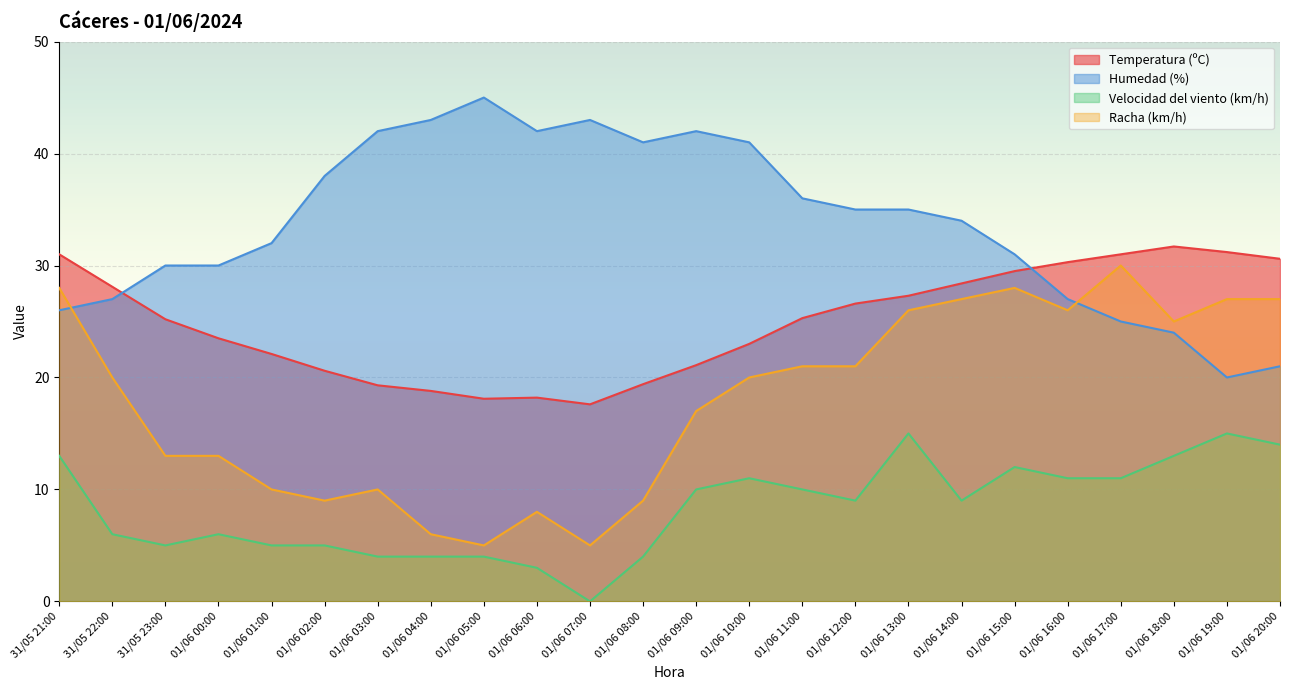

What is the label of the 12th point from the left?

01/06 08:00